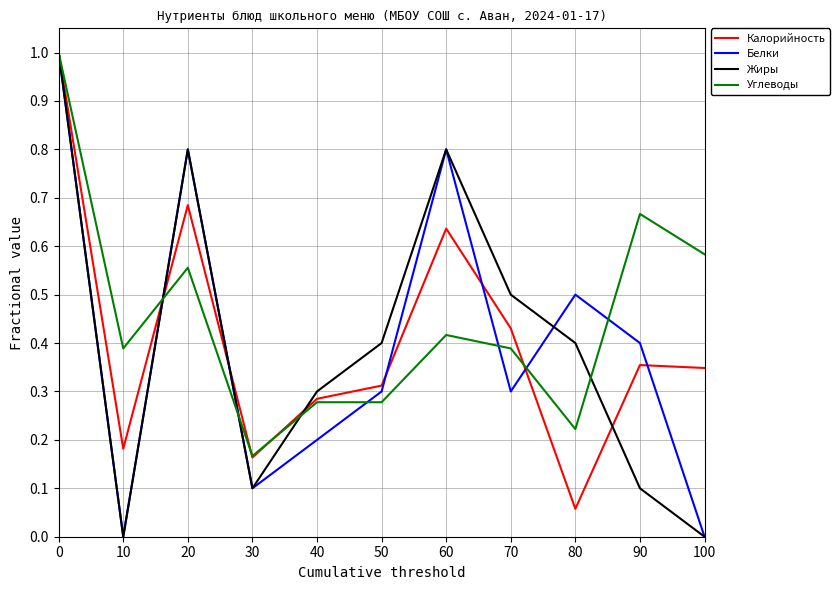

Which series changed the most between 10 and 40?

Жиры